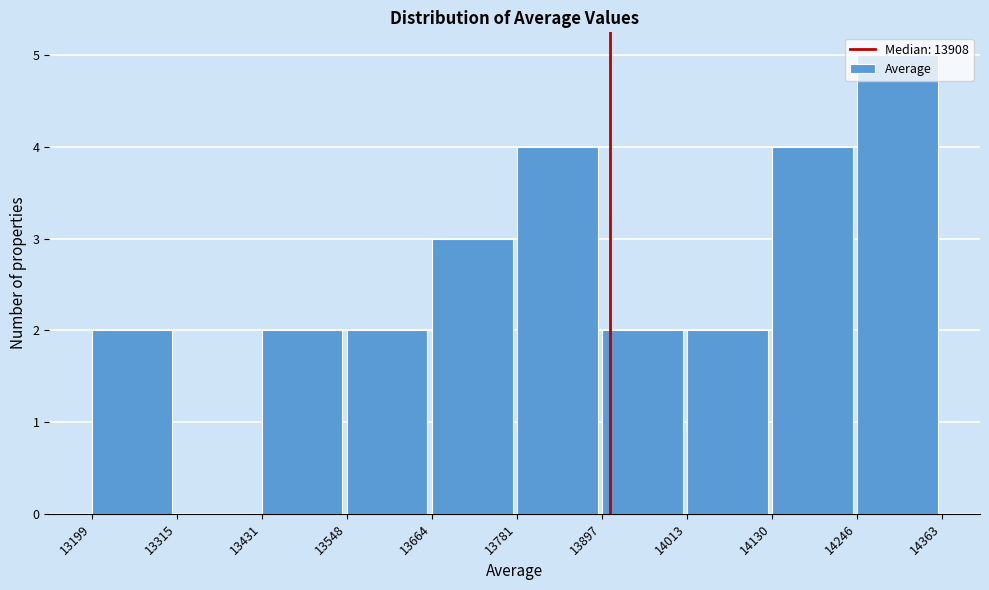

Reading left to right, transcribe this chart: for each bar, give the range it covers on the x-axis and its height. The values are not printed on the chart, so give them approximately, as read against the axis.

13199 to 13315: 2
13315 to 13431: 0
13431 to 13548: 2
13548 to 13664: 2
13664 to 13781: 3
13781 to 13897: 4
13897 to 14013: 2
14013 to 14130: 2
14130 to 14246: 4
14246 to 14363: 5